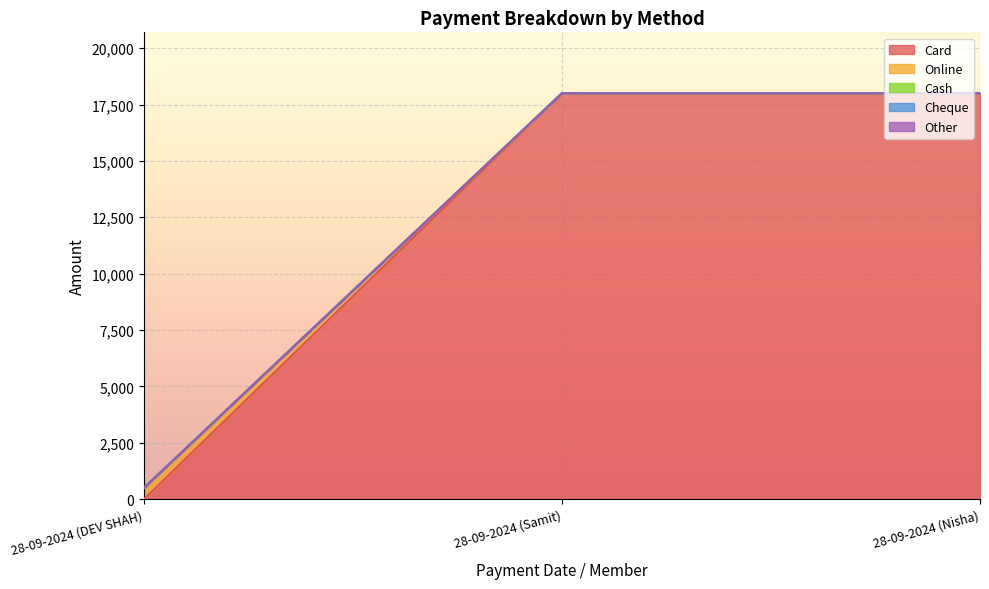

Reading left to right, transcribe all the data shown in this chart.

Card: 0	18000	18000
Online: 500	0	0
Cash: 0	0	0
Cheque: 0	0	0
Other: 0	0	0